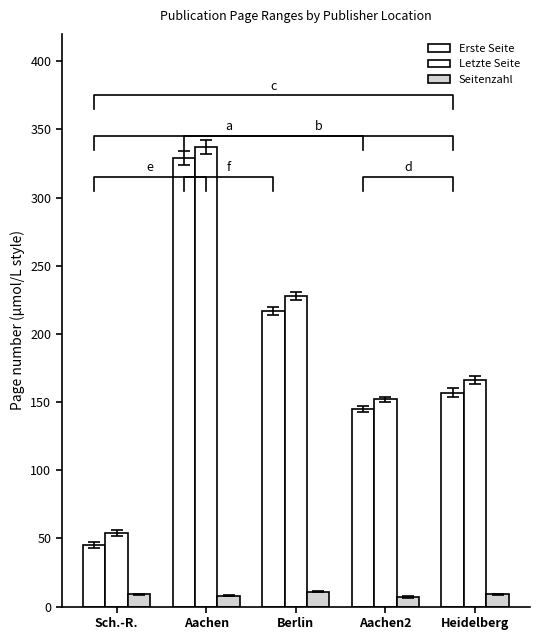

Which label corresponds to the smallest value in the chart?

Aachen2